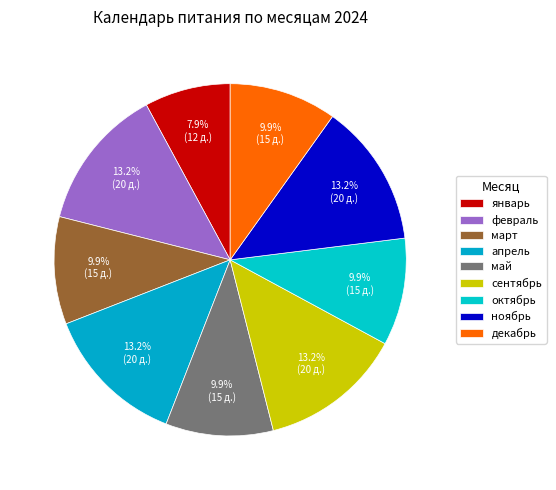

Count the number of slices in the pie.

9